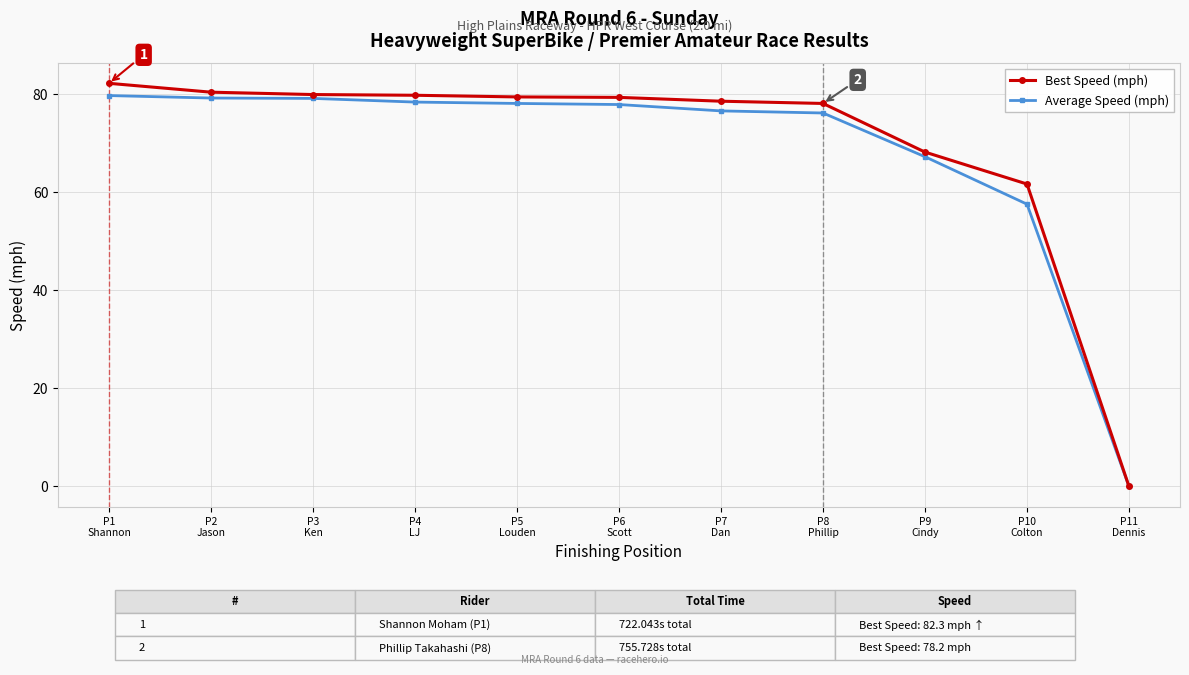

What is the maximum value for Average Speed (mph)?

79.8